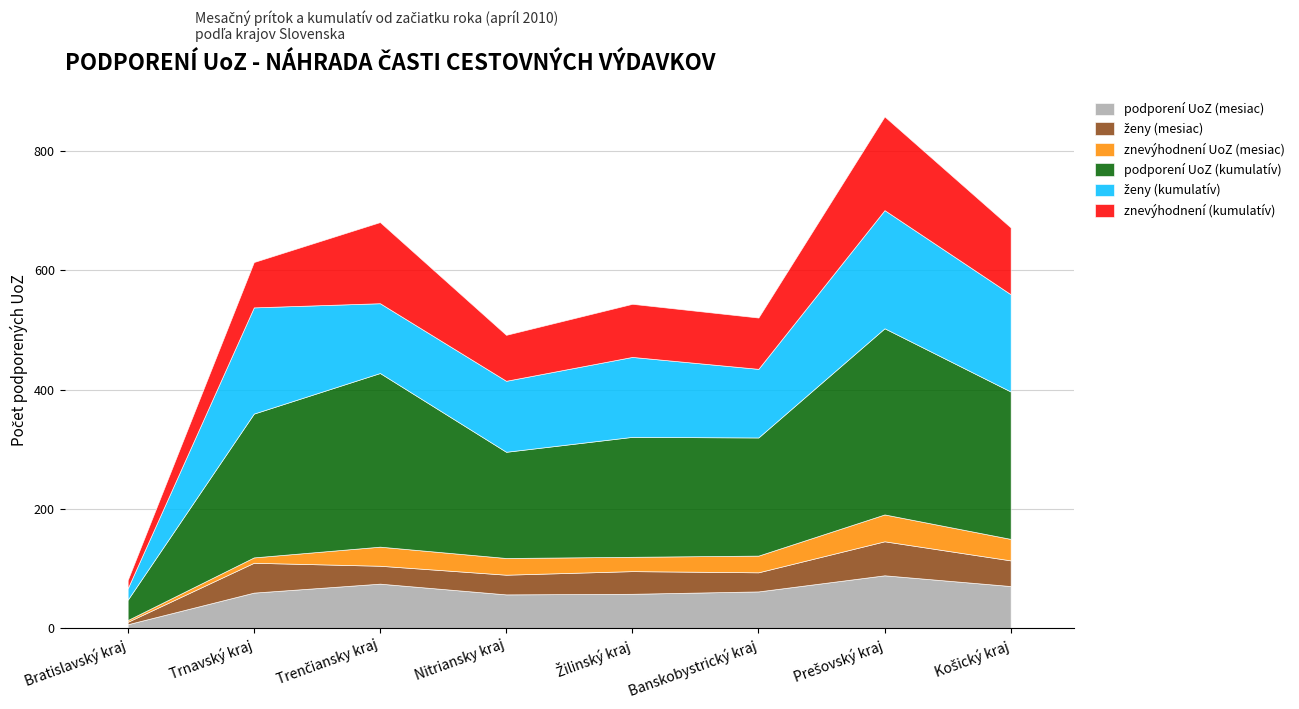

Reading left to right, what are all the values shown in this chart?

podporení UoZ (mesiac): 7	60	75	57	58	62	89	71
ženy (mesiac): 4	50	30	33	38	32	57	43
znevýhodnení UoZ (mesiac): 3	9	32	28	24	28	45	36
podporení UoZ (kumulatív): 34	241	291	178	201	198	312	247
ženy (kumulatív): 19	178	117	119	134	115	198	163
znevýhodnení (kumulatív): 14	76	136	77	89	86	157	112